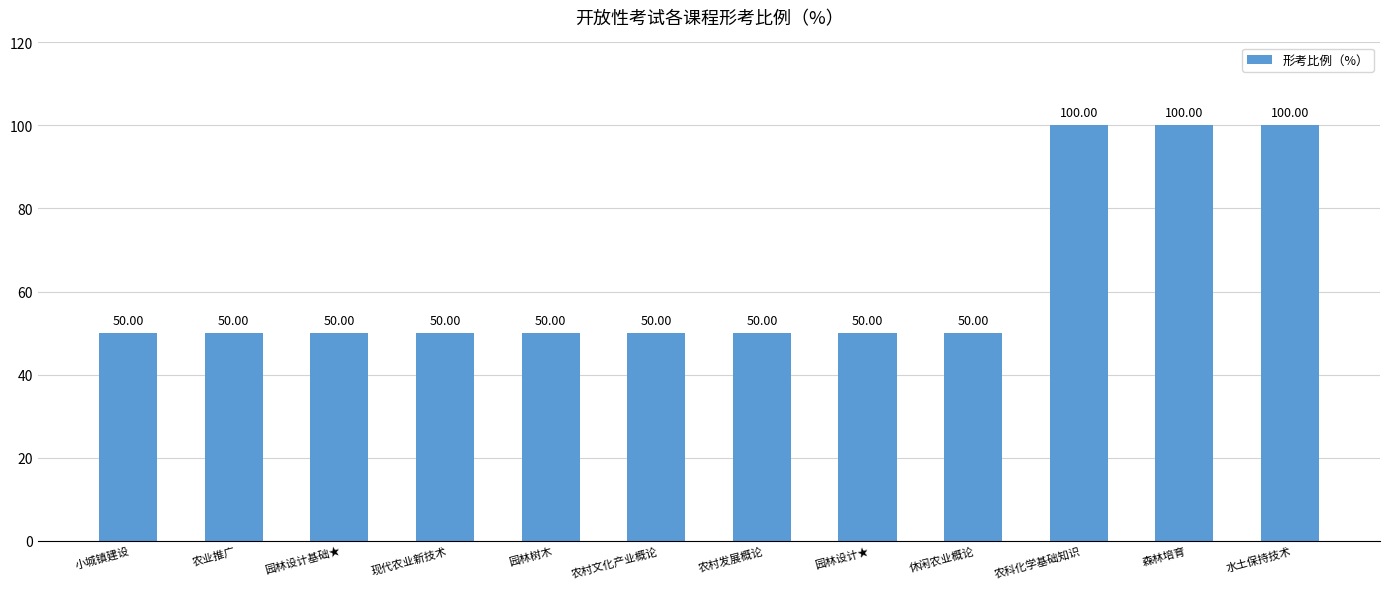

Are the bars grouped side by side (vs. stacked)?

No